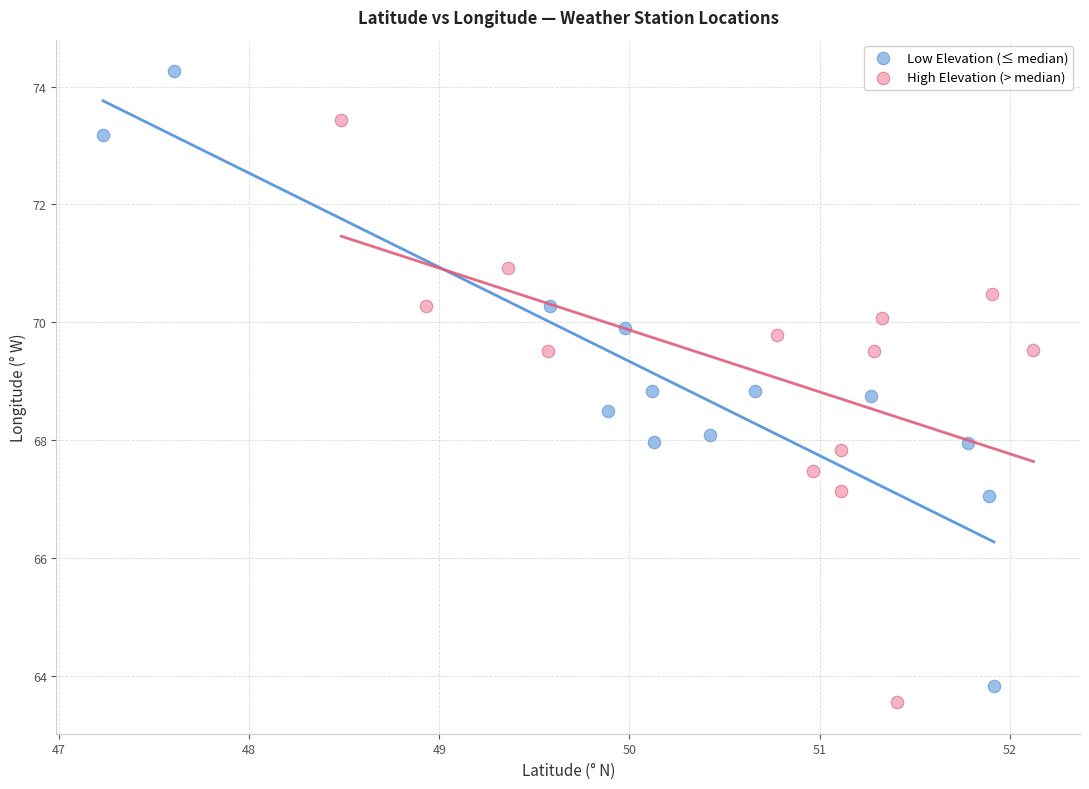

What are all the series names shown in the legend?

Low Elevation (≤ median), High Elevation (> median)